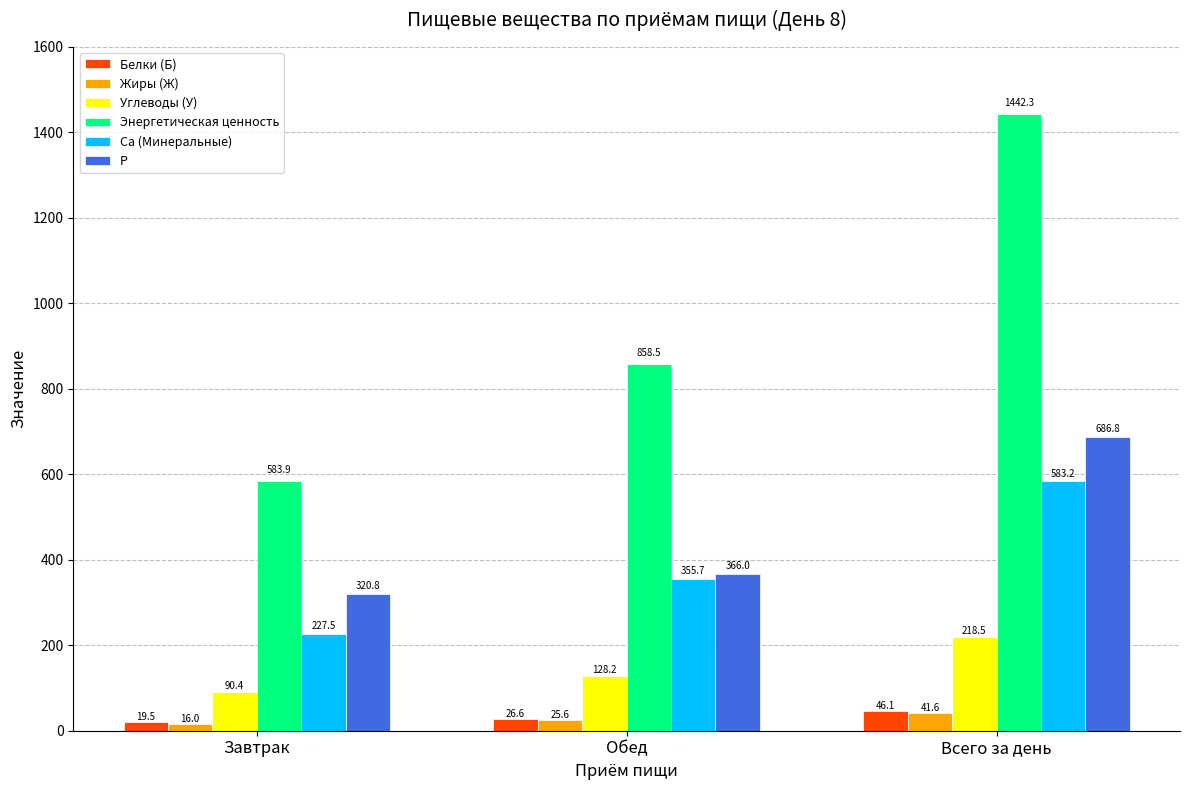

How many values in the Жиры (Ж) series exceed 25?

2